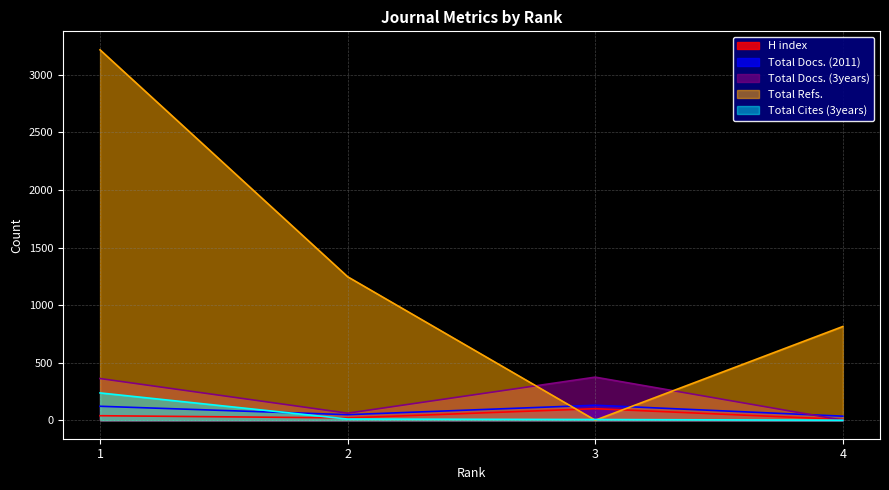

Which series changed the most between 1 and 4?

Total Refs.